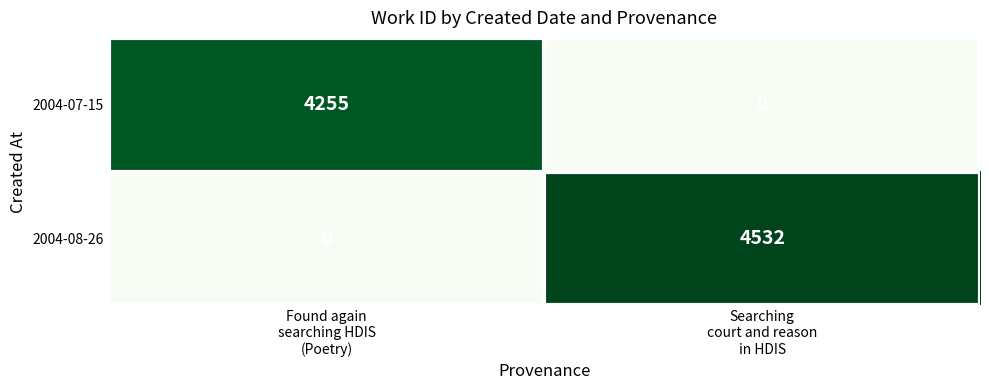

Between Found again
searching HDIS
(Poetry) and Searching
court and reason
in HDIS, which series saw the biggest shift?

2004-08-26